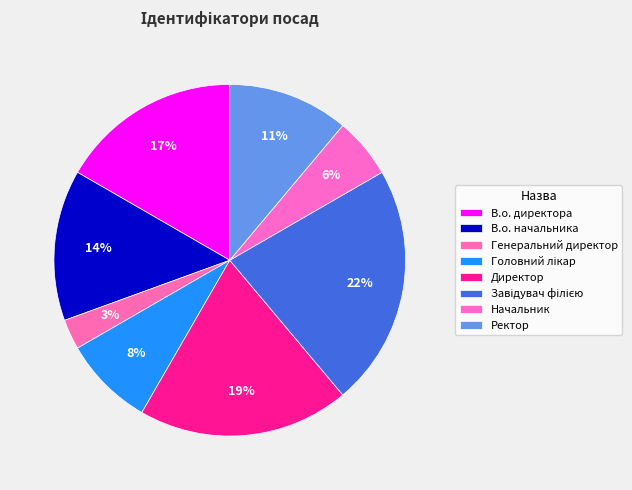

To the nearest percent, what is the difference between the largest and smallest slice percentages?

19%